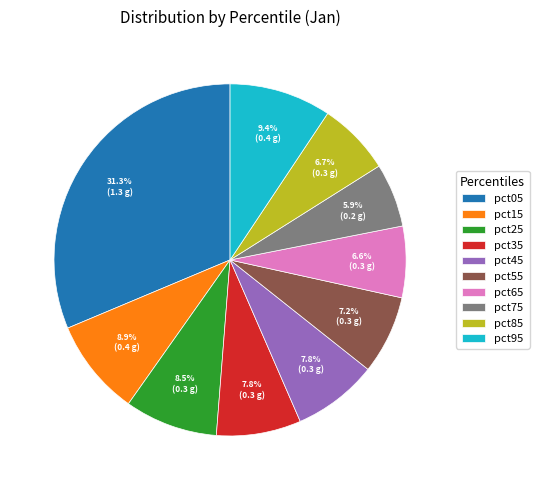

How many slices are in this pie chart?

10